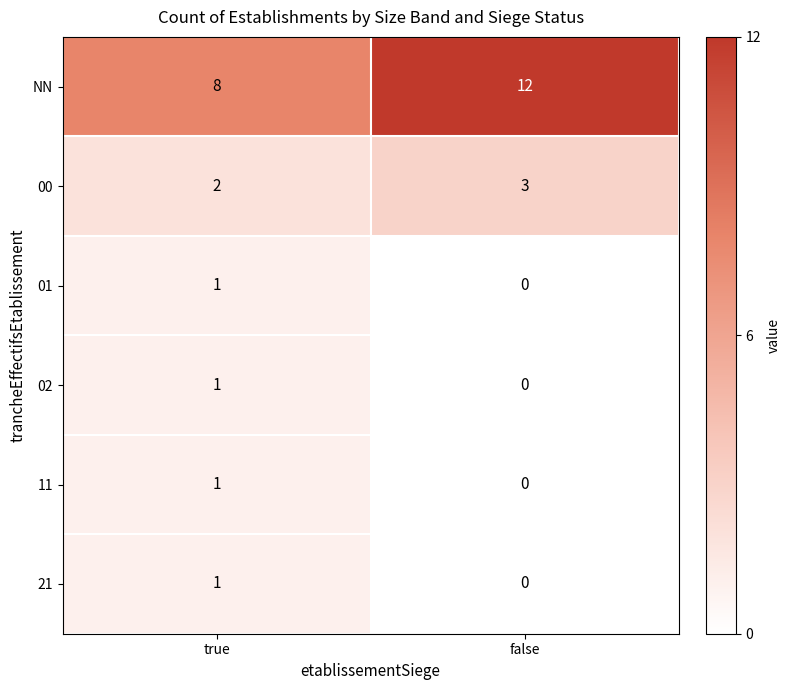

What is the difference between the highest and lowest values at true?

7